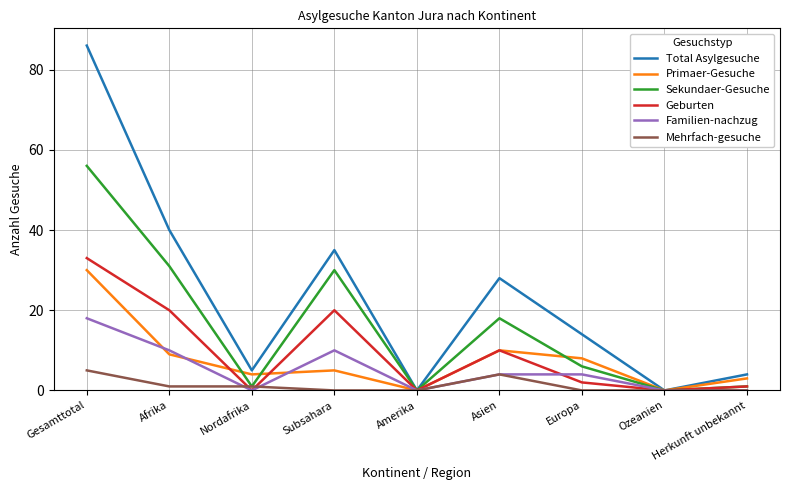

Which category has the highest value in the Primaer-Gesuche series?

Gesamttotal